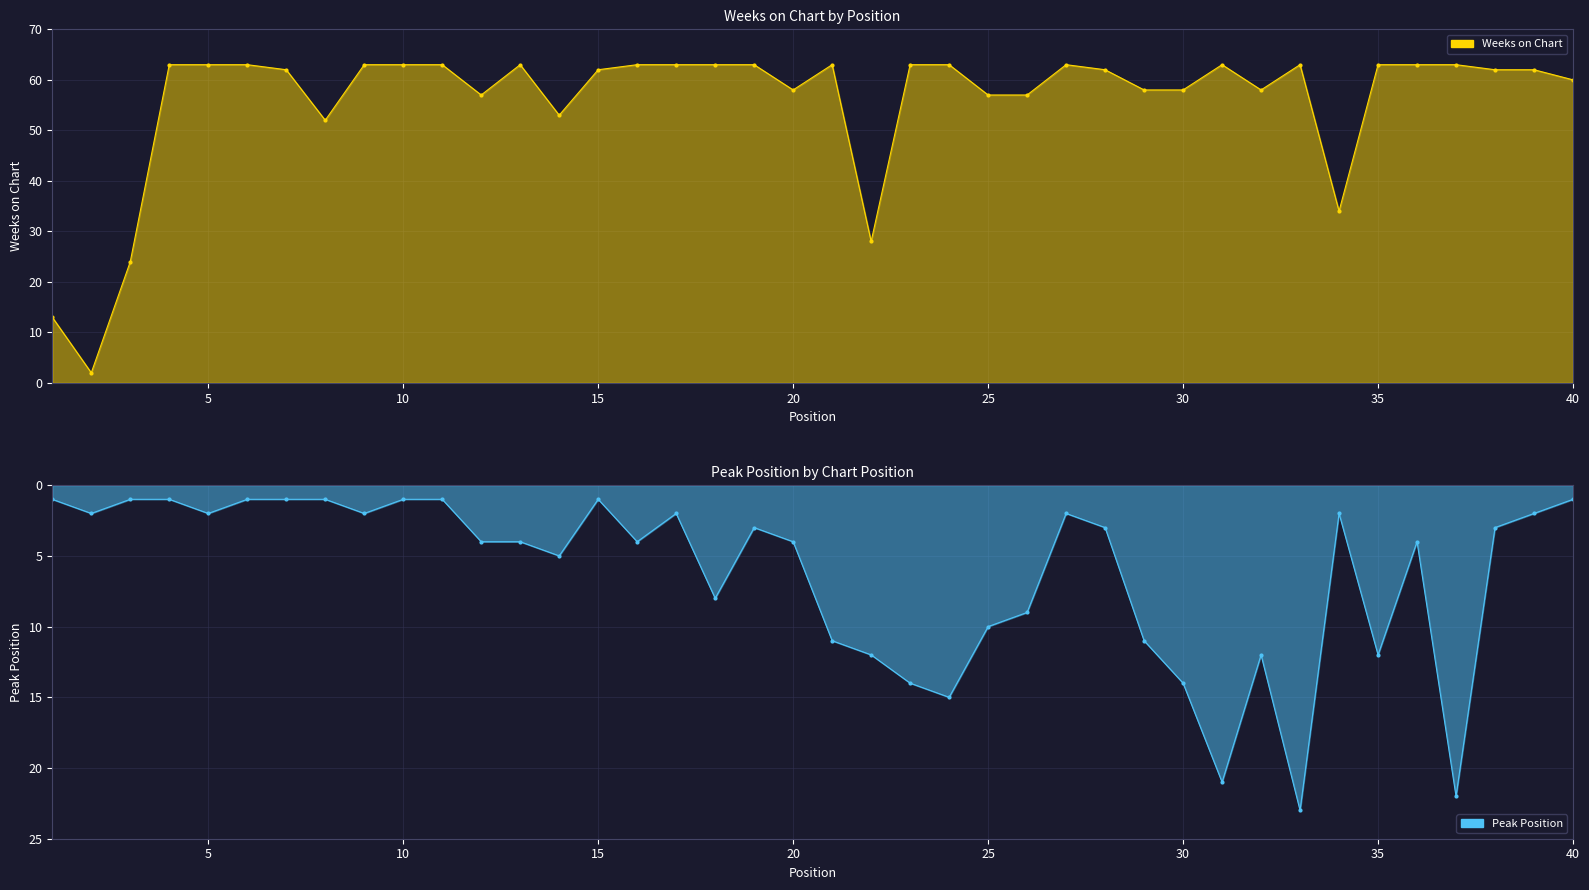

True or false: Peak Position and Weeks on Chart cross at least once.

False